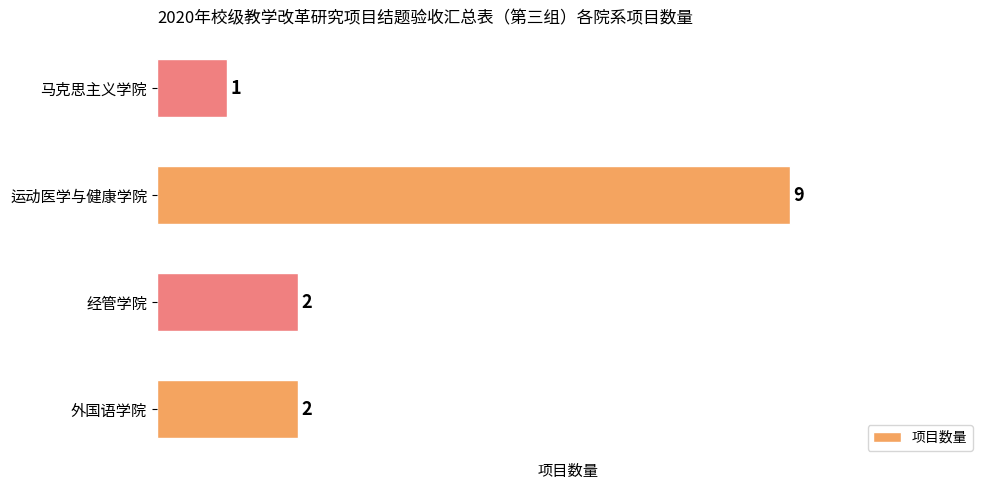

What is the ratio of the value at 外国语学院 to the value at 经管学院?

1.0